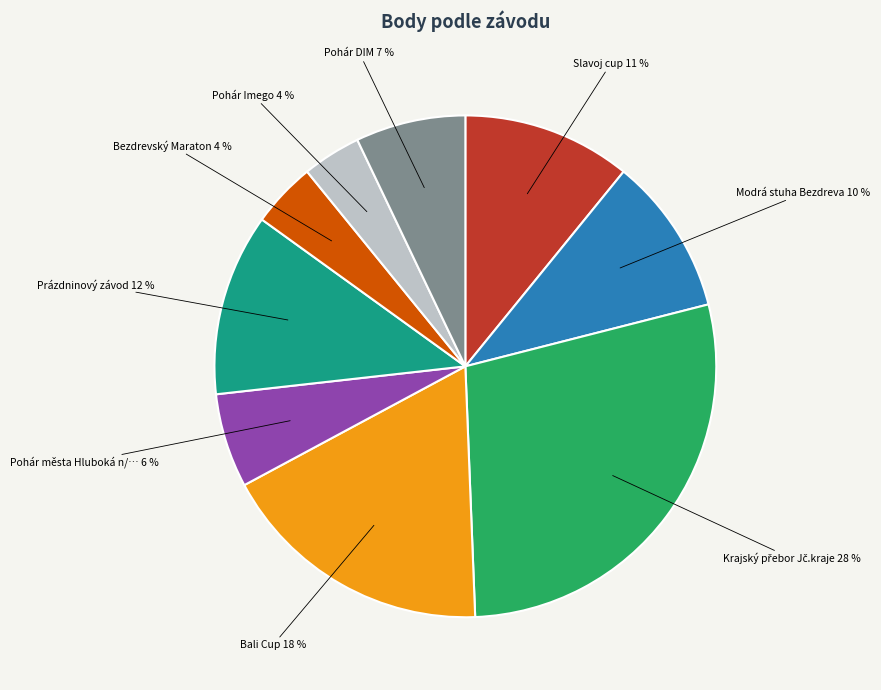

To the nearest percent, what is the average slice percentage?

11%